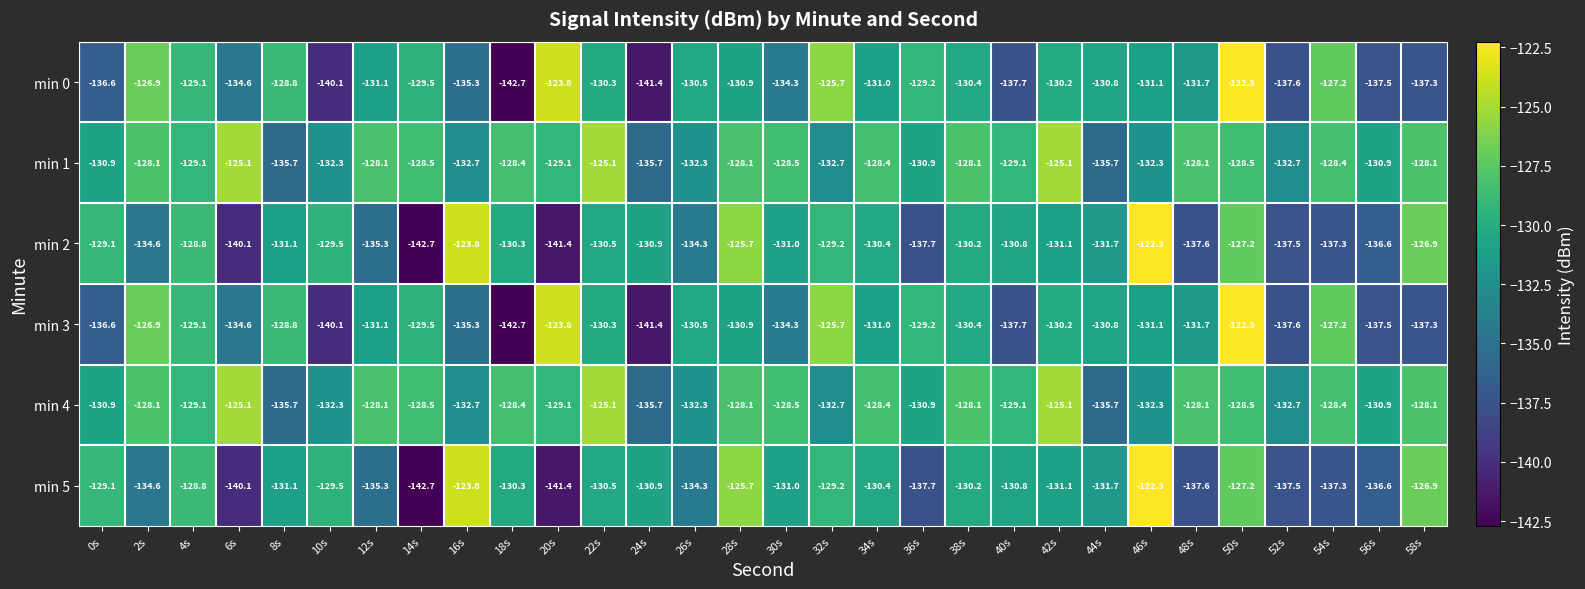

At how many categories does at least one series exceed -135?

30